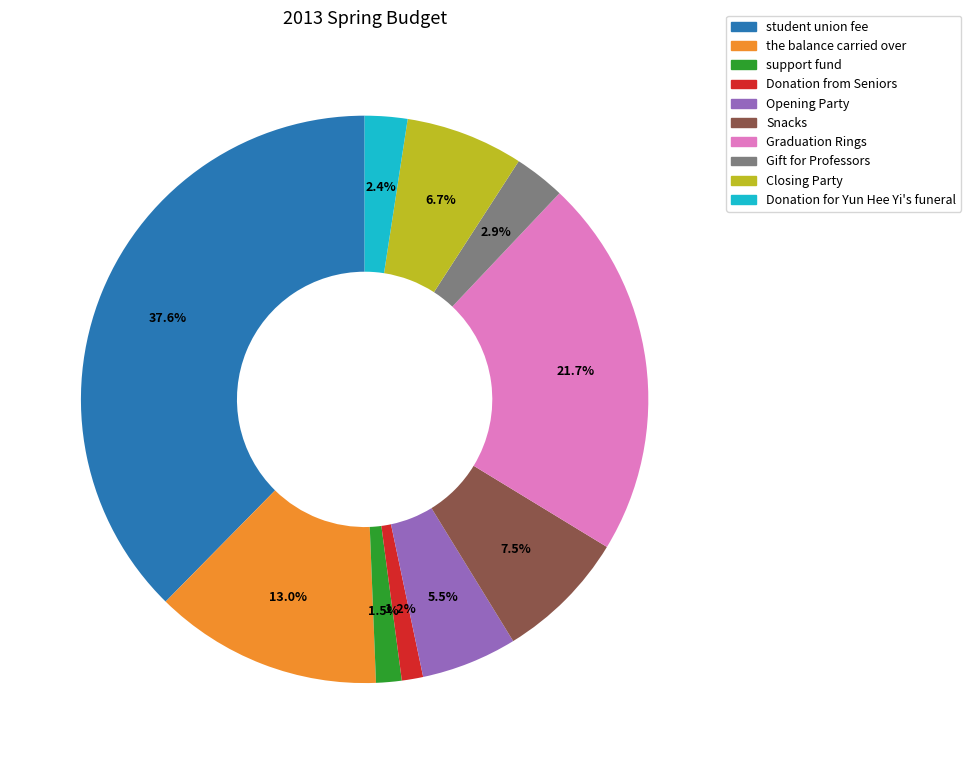

How much of the chart is everything except Donation from Seniors?

98.8%